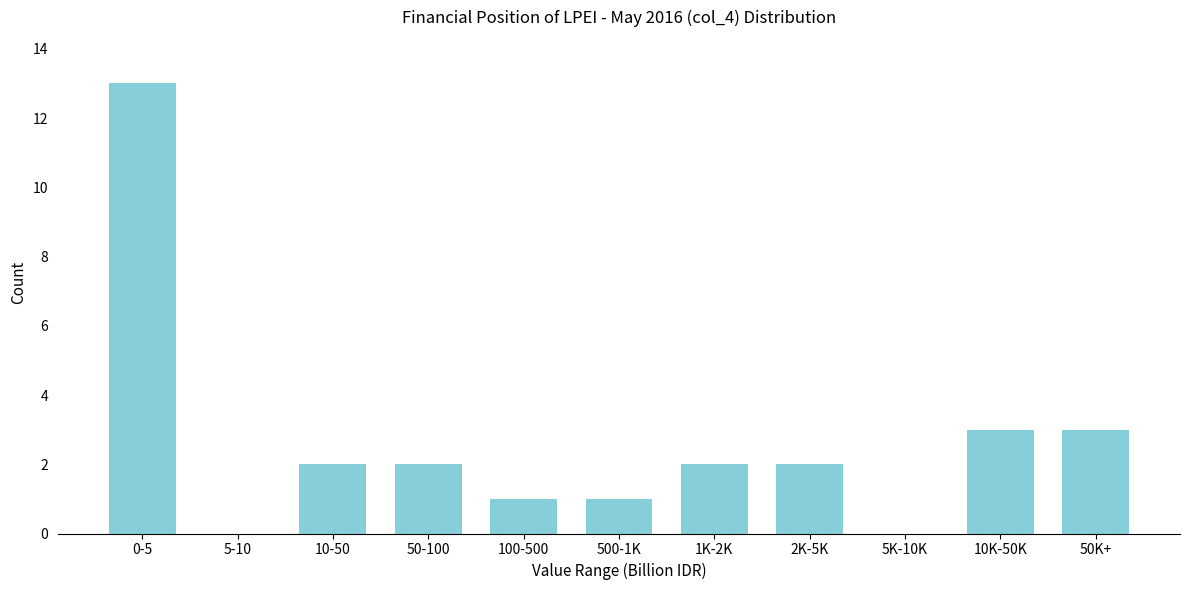

Reading left to right, transcribe all the data shown in this chart.

0-5=13	5-10=0	10-50=2	50-100=2	100-500=1	500-1K=1	1K-2K=2	2K-5K=2	5K-10K=0	10K-50K=3	50K+=3